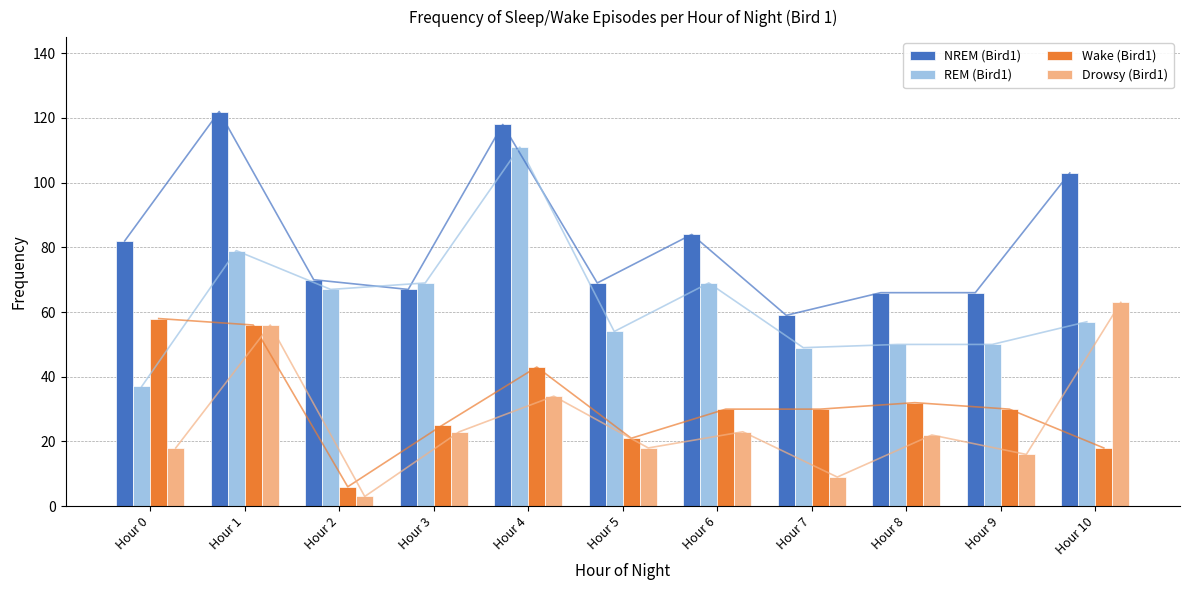

True or false: Wake (Bird1) has a value of 32 at Hour 8.

True